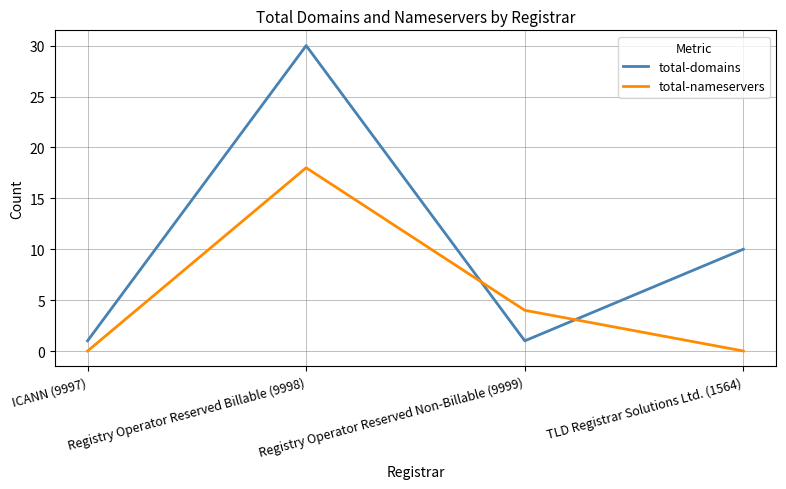

At which category is the sum across all series the highest?

Registry Operator Reserved Billable (9998)